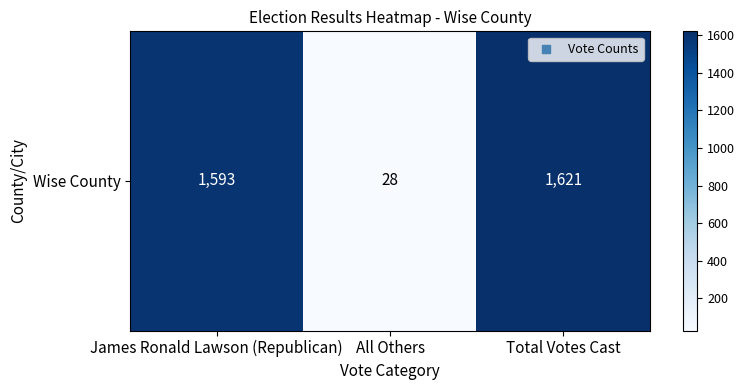

The chart shows a value of 18 at All Others. True or false?

False